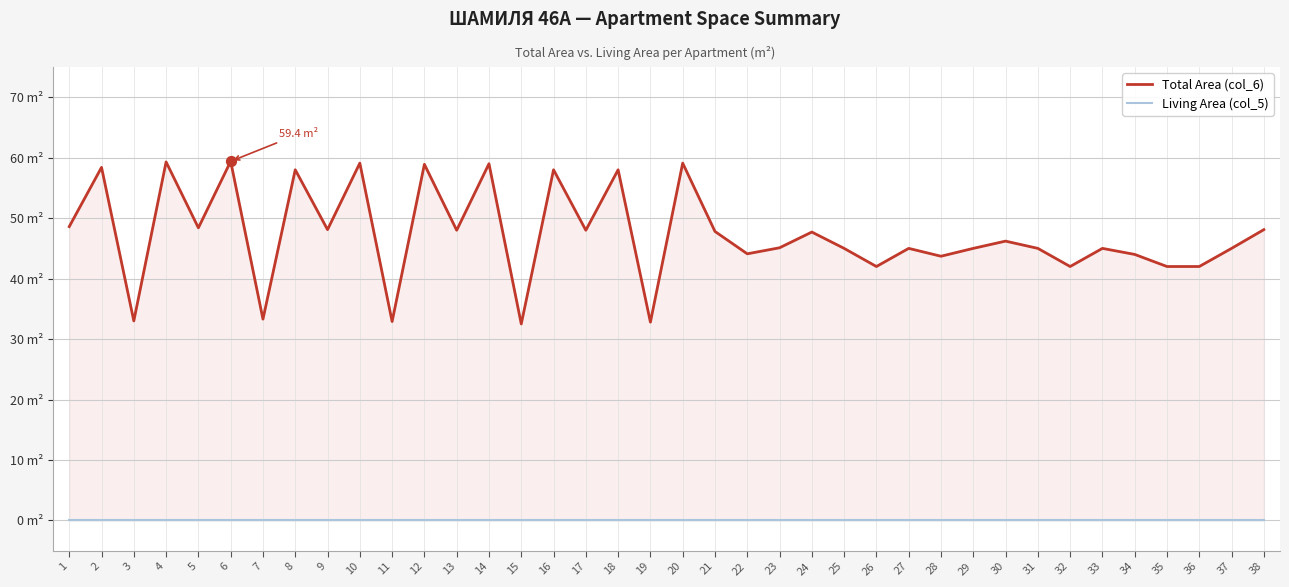

At how many categories does at least one series exceed 27?

38